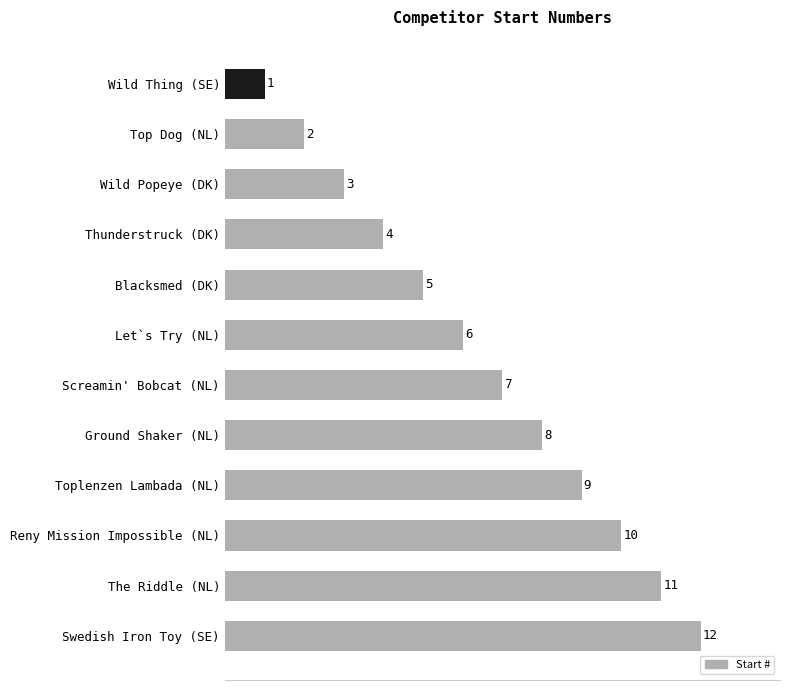

List the labels in order of value, smallest first.

Wild Thing (SE), Top Dog (NL), Wild Popeye (DK), Thunderstruck (DK), Blacksmed (DK), Let`s Try (NL), Screamin' Bobcat (NL), Ground Shaker (NL), Toplenzen Lambada (NL), Reny Mission Impossible (NL), The Riddle (NL), Swedish Iron Toy (SE)